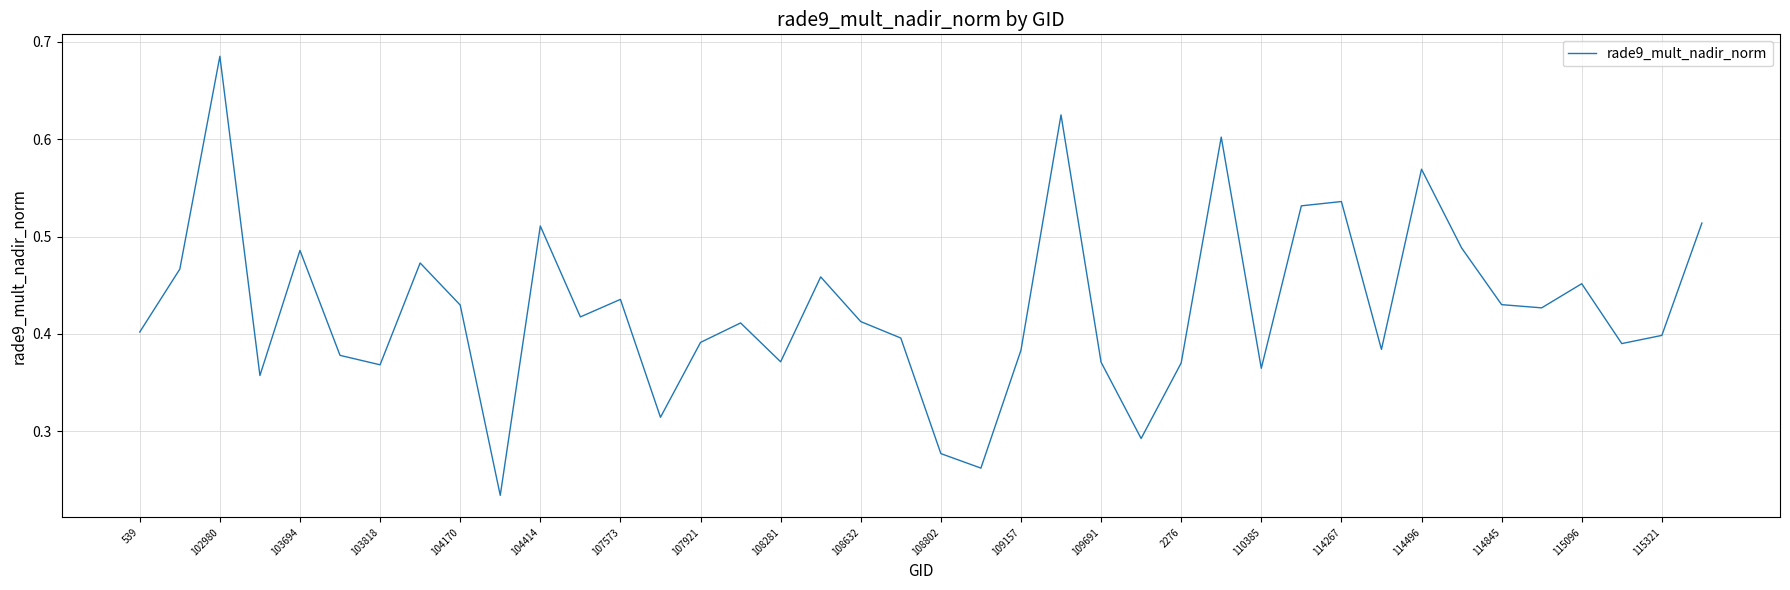

Does the chart have visible grid lines?

Yes